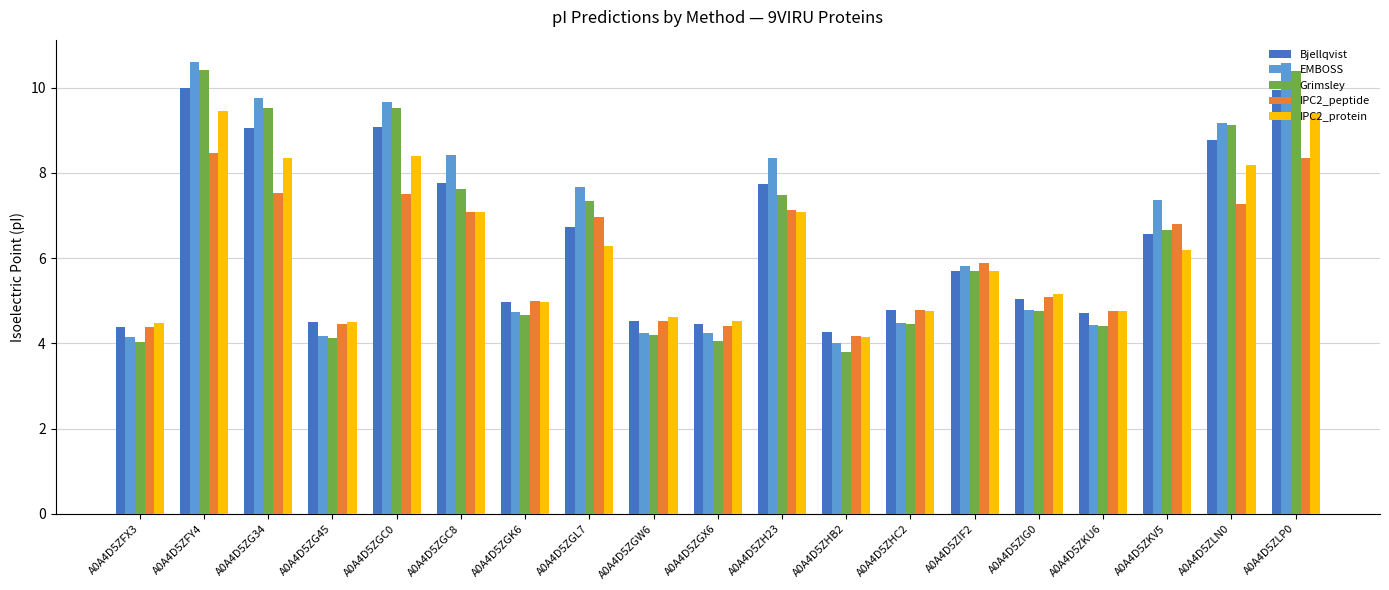

The IPC2_protein series shows 8.4 at A0A4D5ZGC0. True or false?

True